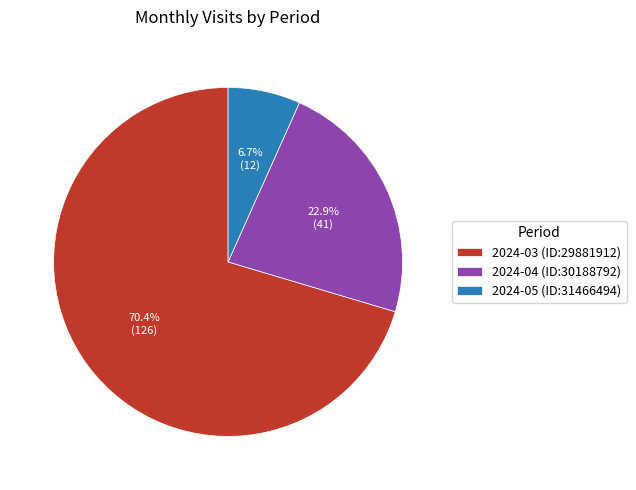

Do 2024-04 (ID:30188792) and 2024-03 (ID:29881912) together represent more than half of the pie?

Yes